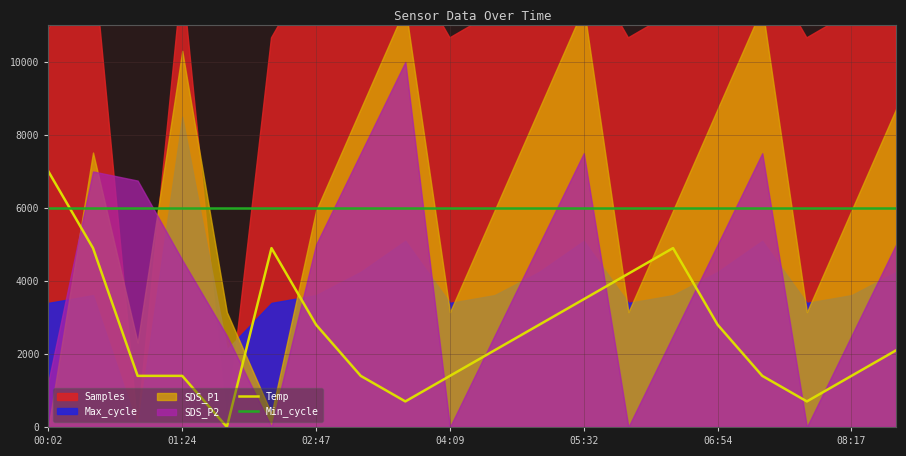

Which category has the highest value in the Temp series?

00:02